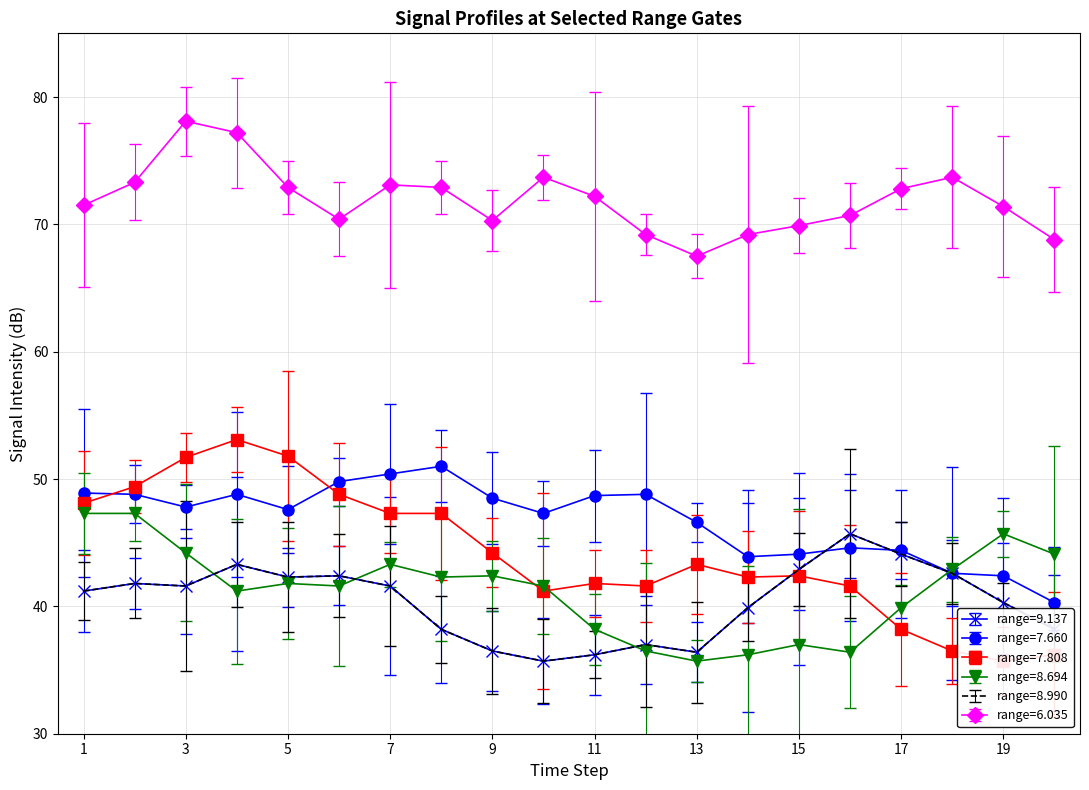

How many data points in 7.660 are above 47?

12